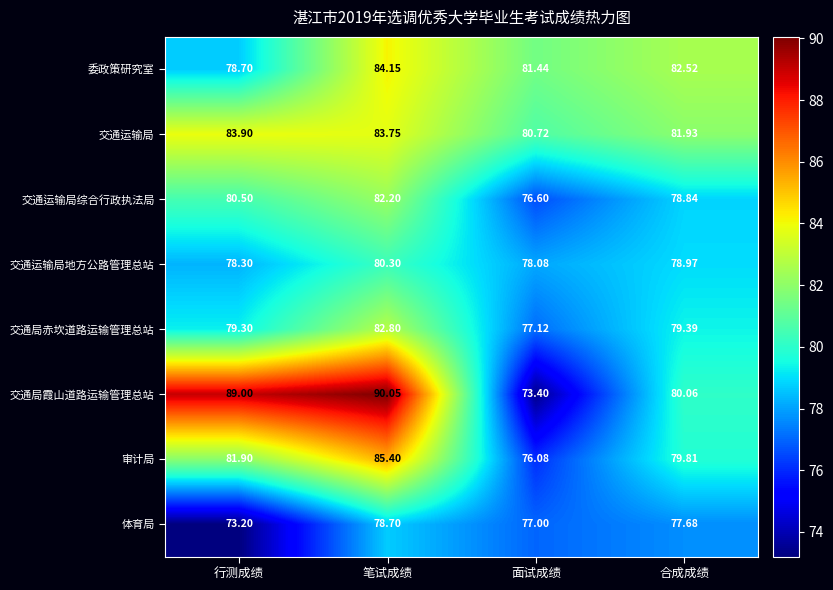

How many data points in 交通局赤坎道路运输管理总站 are less than 79?

1